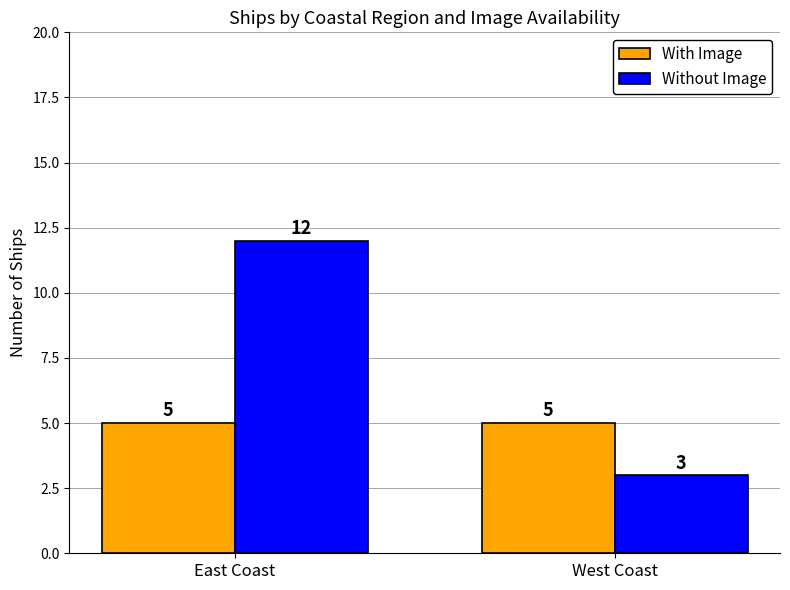

The With Image series shows 7 at East Coast. True or false?

False